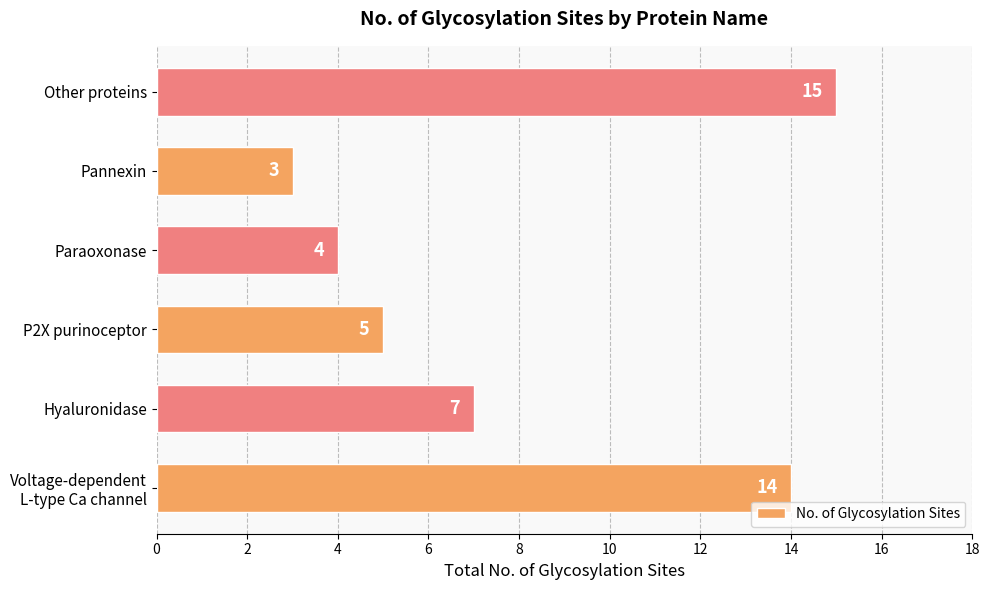

Does the chart contain any negative values?

No